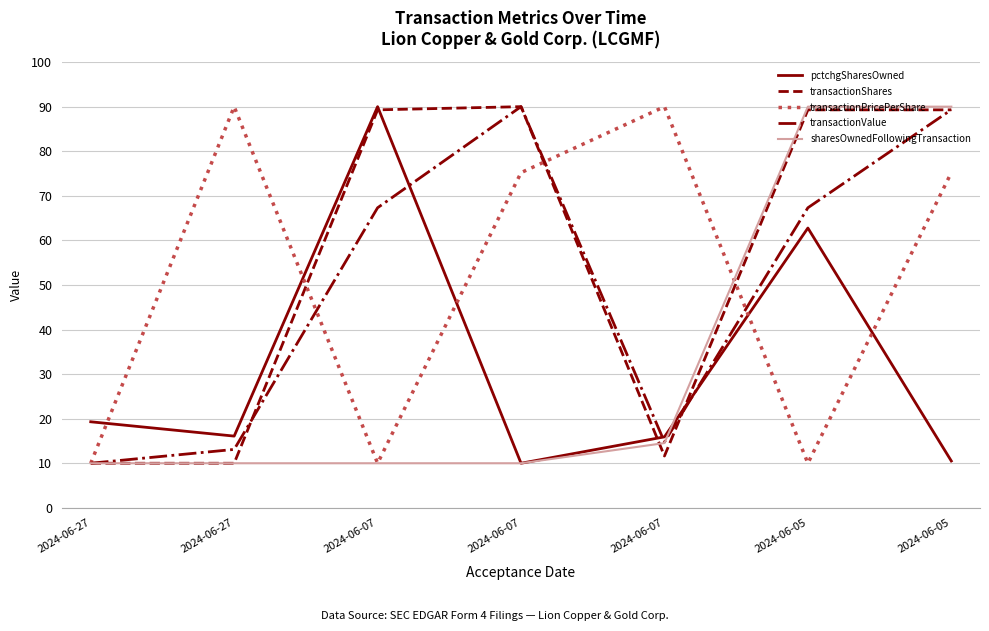

Which series has the widest spread of values?

pctchgSharesOwned